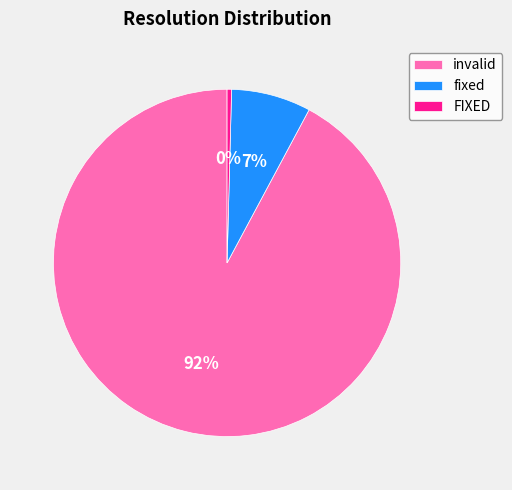

Which slice is the largest?

invalid